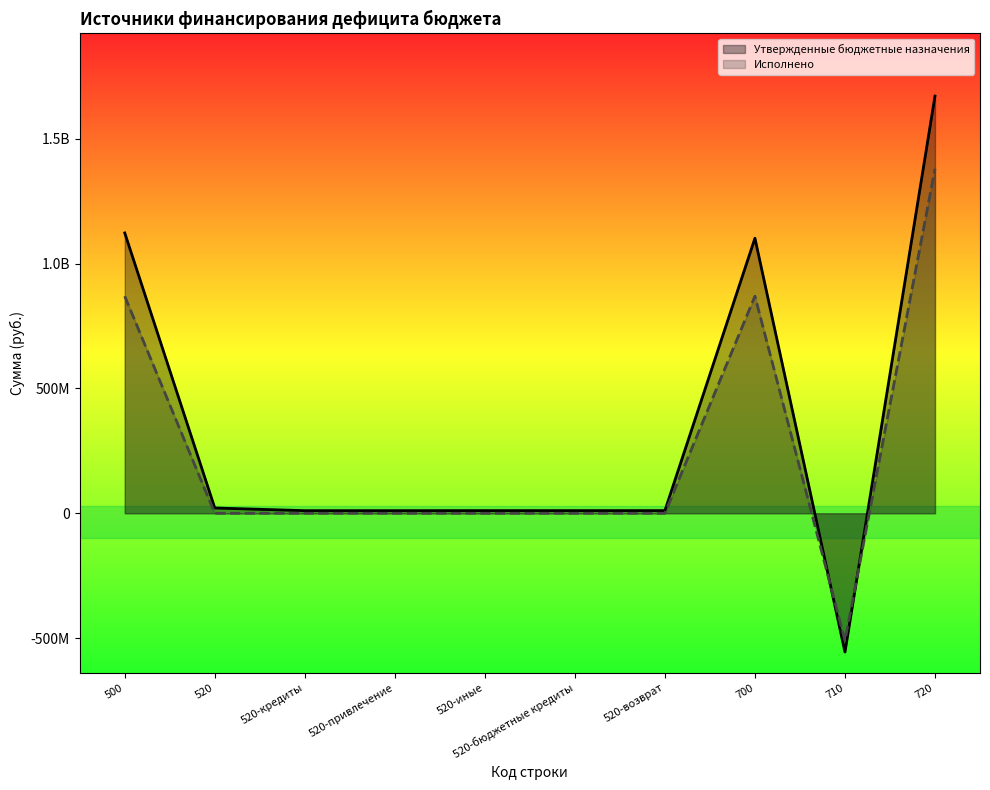

What position from the left is 520-возврат?

7